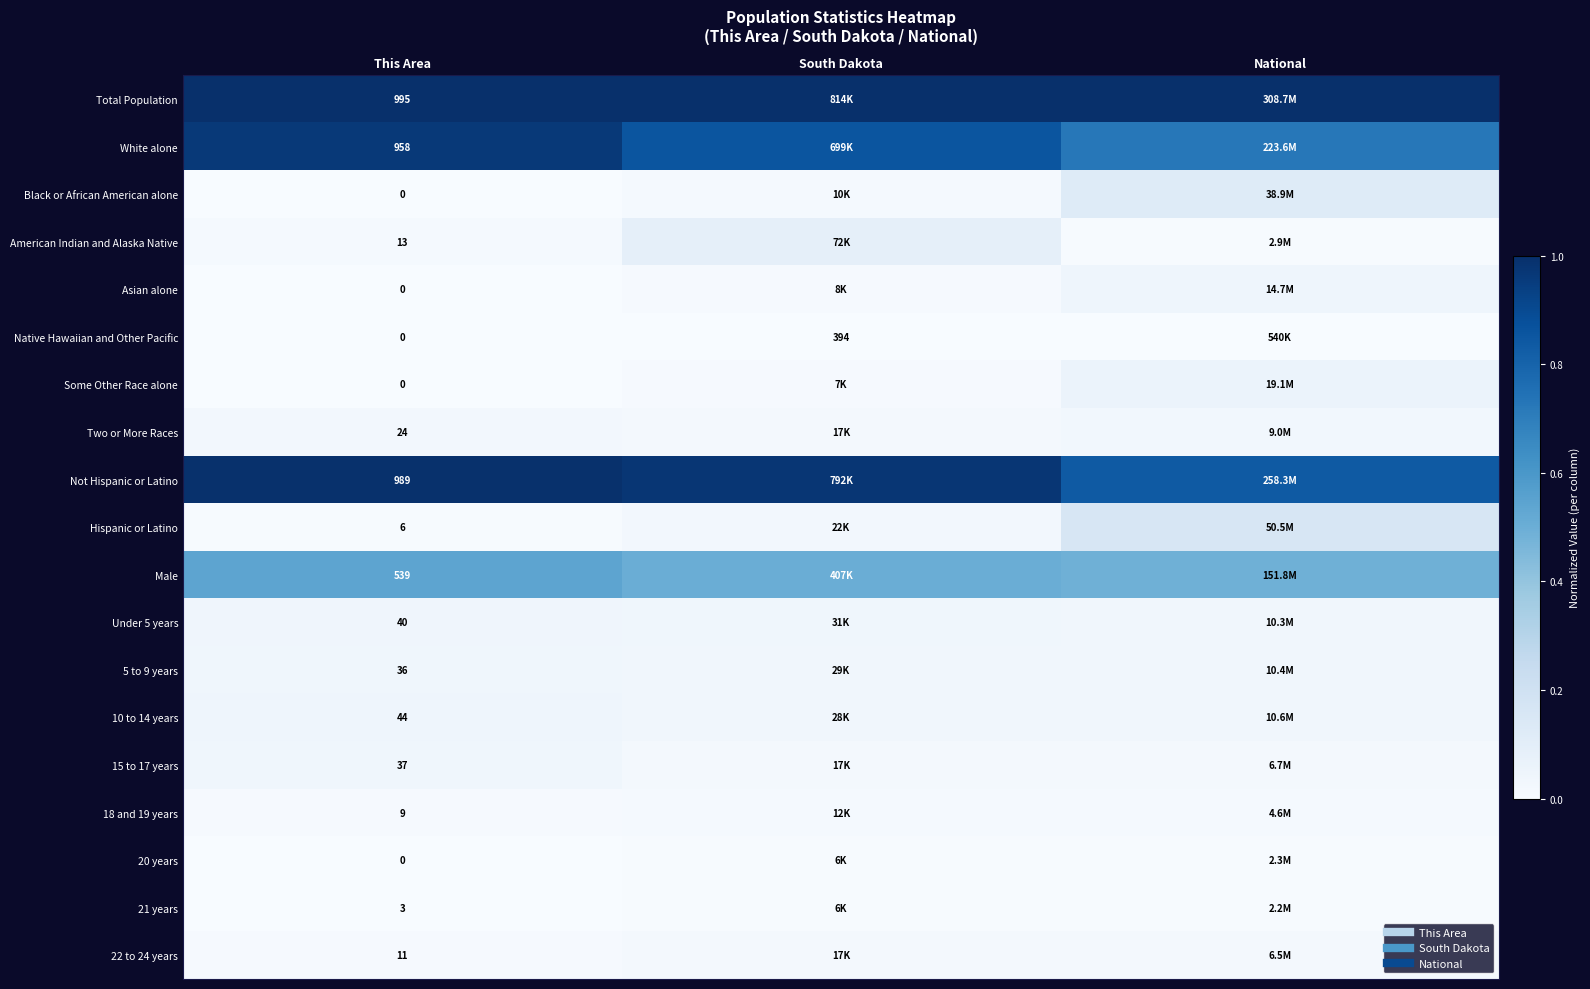

Which category has the lowest value in the 22 to 24 years series?

This Area